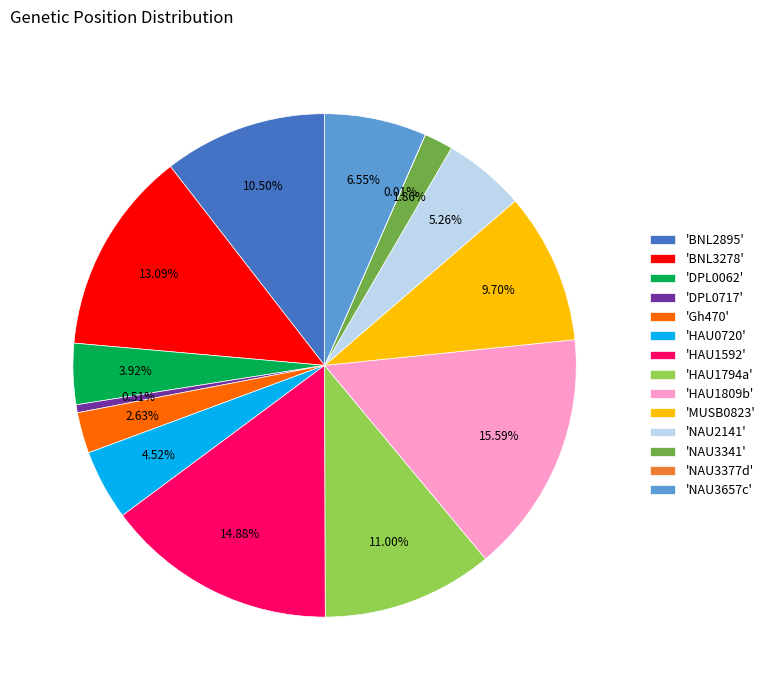

Does 'BNL3278' account for over 50% of the chart?

No